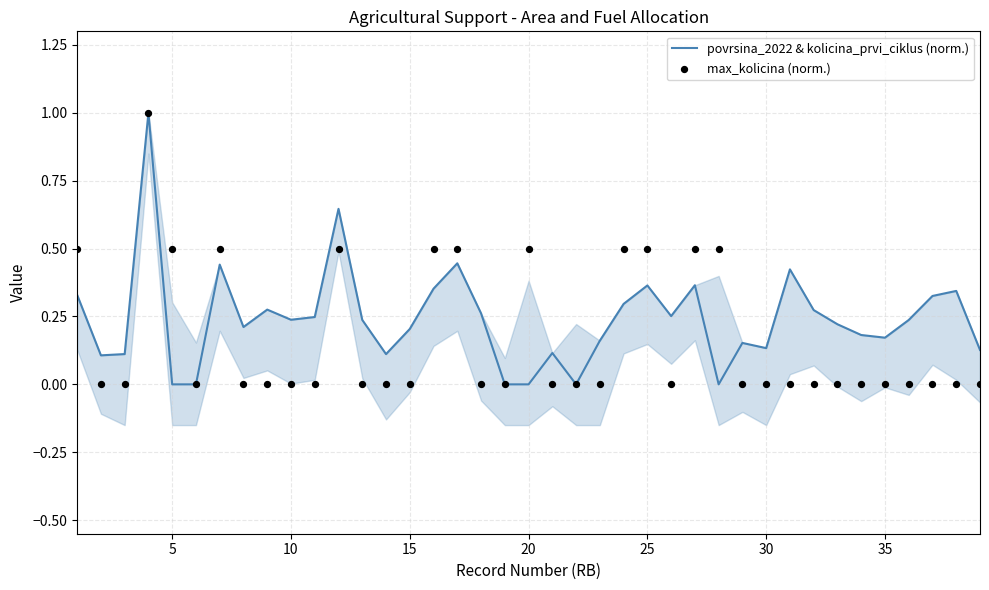

At how many categories does at least one series exceed 0?

36